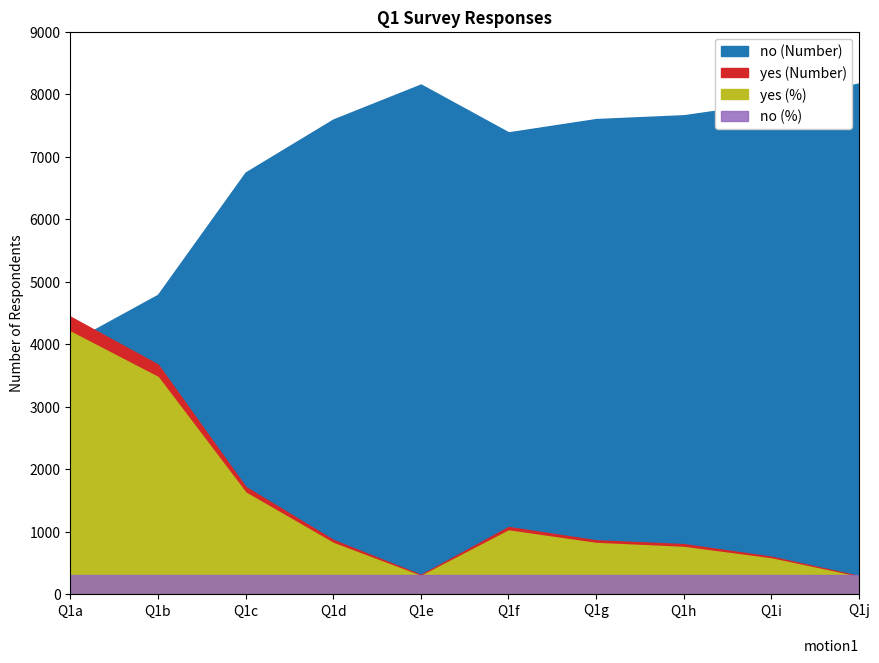

Reading right to left, extract all data points from this chart.

yes (Number): Q1j=288.0	Q1i=597.0	Q1h=798.0	Q1g=859.0	Q1f=1072.0	Q1e=306.0	Q1d=865.0	Q1c=1714.0	Q1b=3671.0	Q1a=4439.0
no (Number): Q1j=8171.0	Q1i=7862.0	Q1h=7661.0	Q1g=7600.0	Q1f=7387.0	Q1e=8153.0	Q1d=7593.0	Q1c=6745.0	Q1b=4788.0	Q1a=4020.0
yes (%): Q1j=3.4	Q1i=7.1	Q1h=9.4	Q1g=10.2	Q1f=12.7	Q1e=3.6	Q1d=10.2	Q1c=20.3	Q1b=43.4	Q1a=52.5
no (%): Q1j=96.6	Q1i=92.9	Q1h=90.6	Q1g=89.8	Q1f=87.3	Q1e=96.4	Q1d=89.8	Q1c=79.7	Q1b=56.6	Q1a=47.5